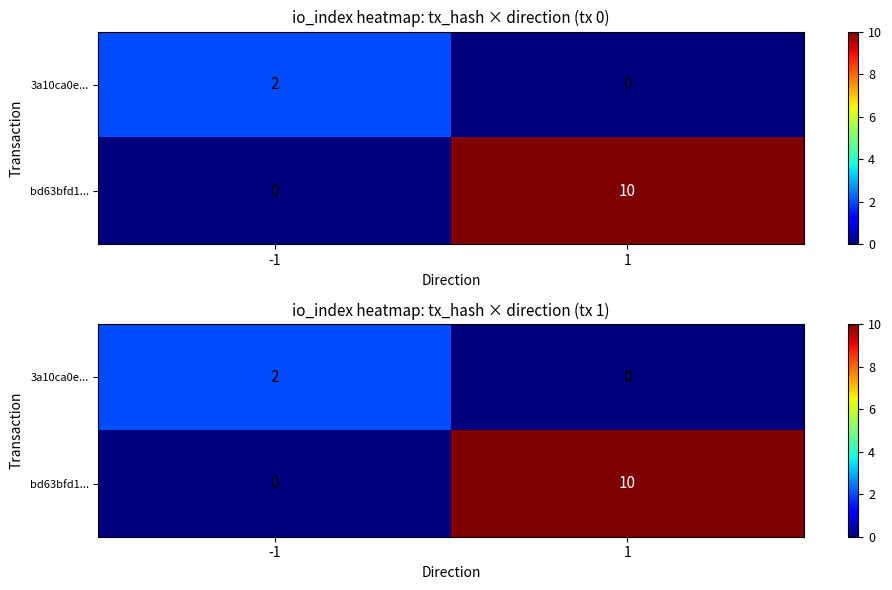

Which series has the largest total across all categories?

bd63bfd1...